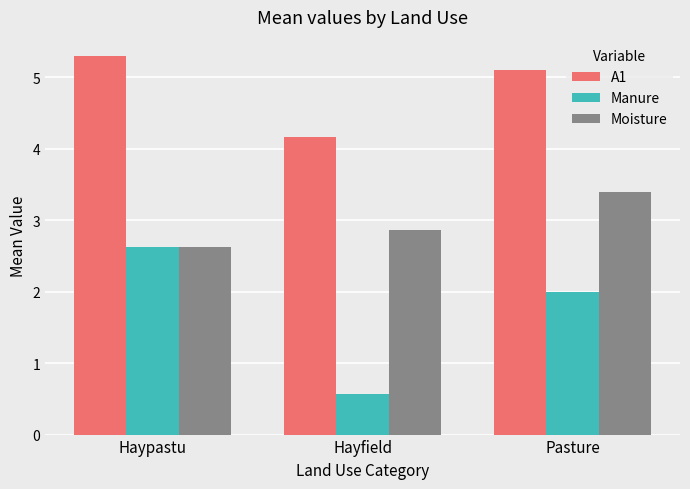

List the series in order of their overall mean, highest first.

A1, Moisture, Manure